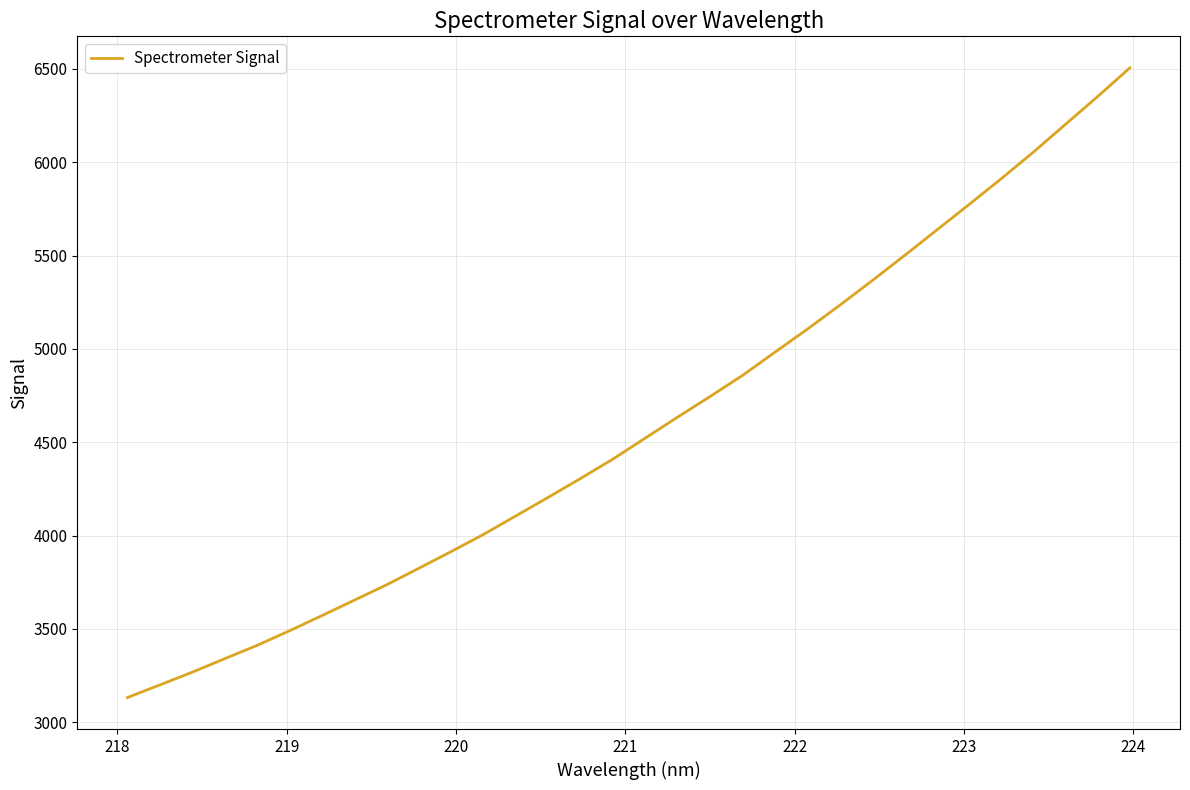

What is the minimum value shown in the chart?

3132.4